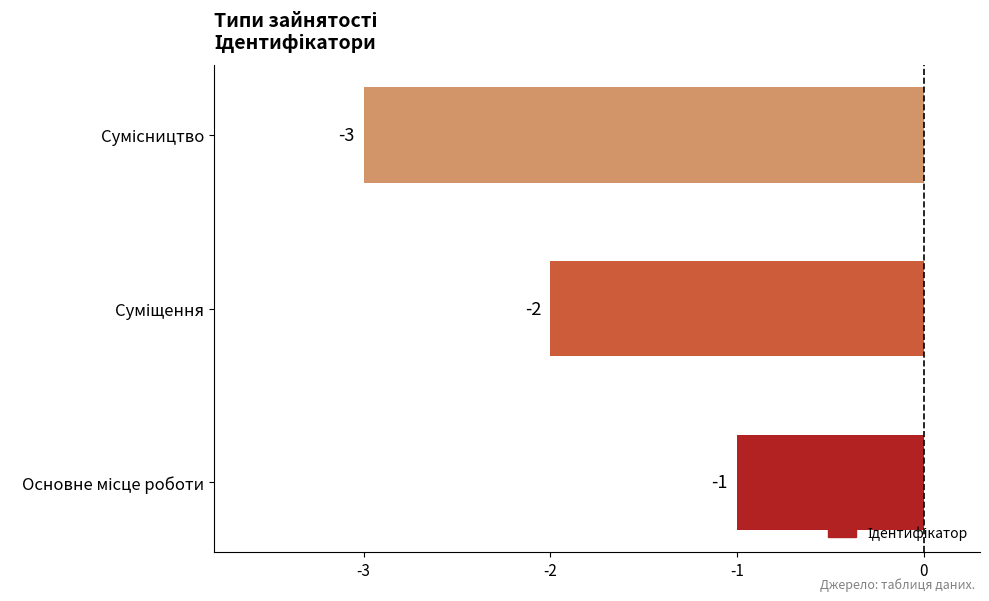

What is the maximum value shown in the chart?

-1